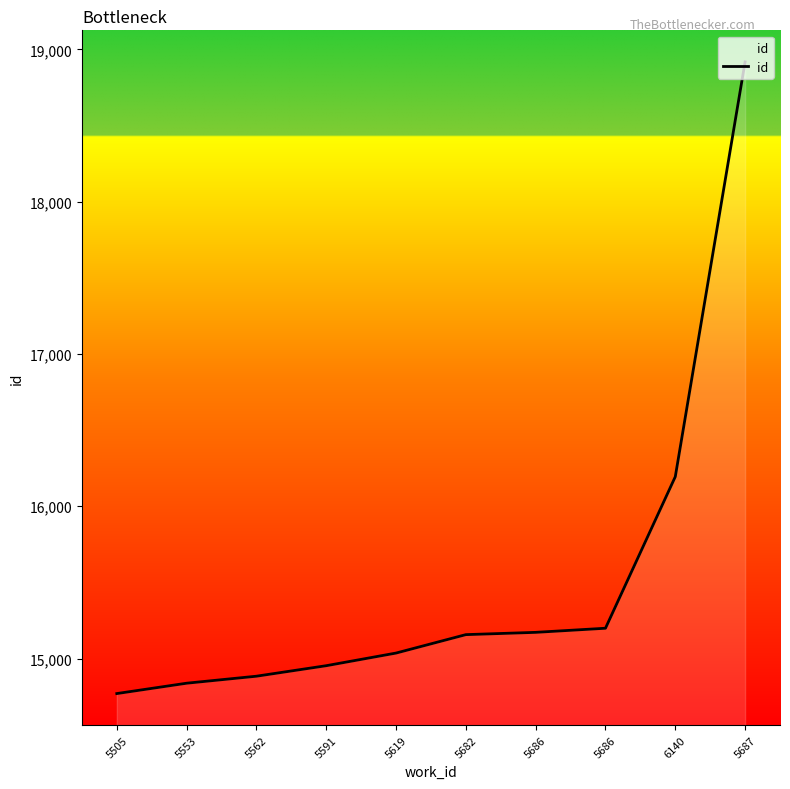

Rank the categories by value from lowest to highest.

5505, 5553, 5562, 5591, 5619, 5682, 5686, 5686, 6140, 5687